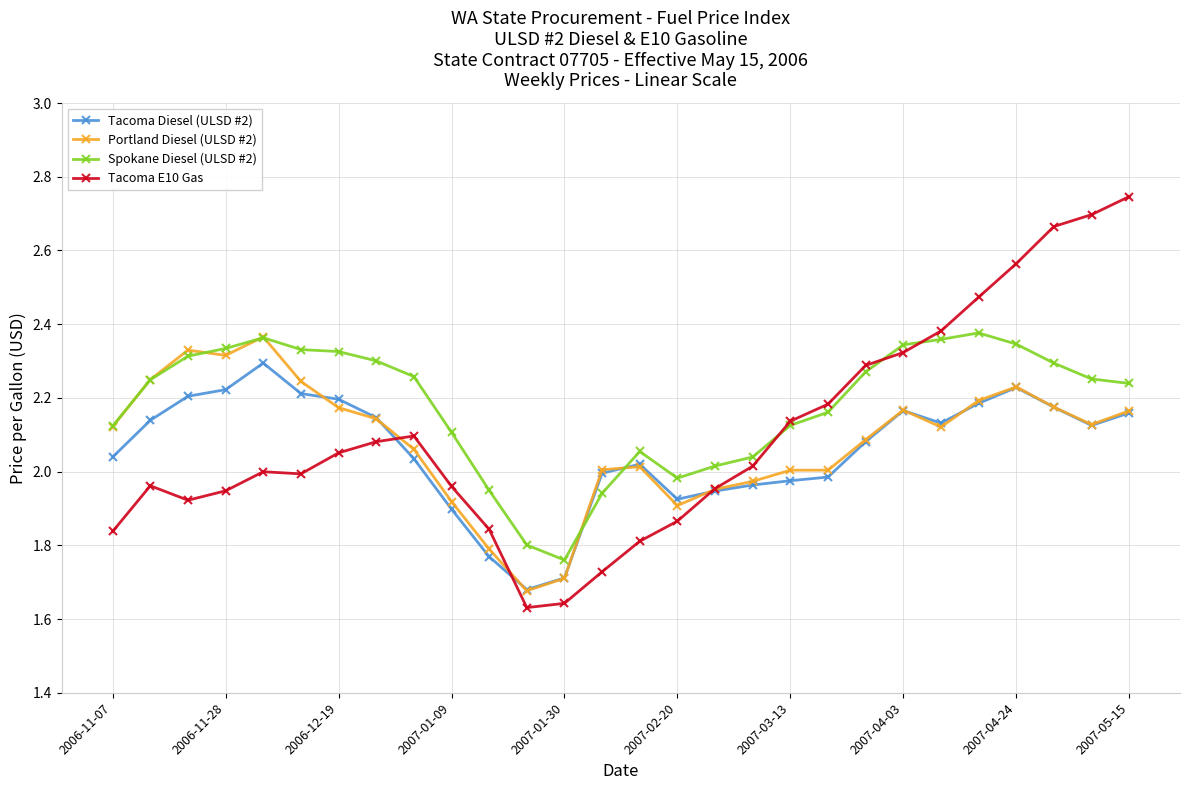

At how many categories does at least one series exceed 1?

28